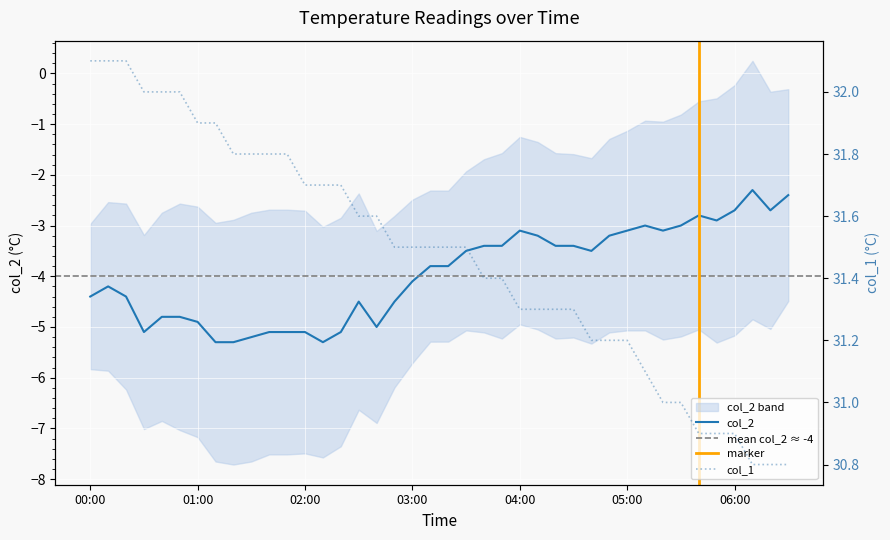

What is the lowest value of the col_2 series?

-5.3